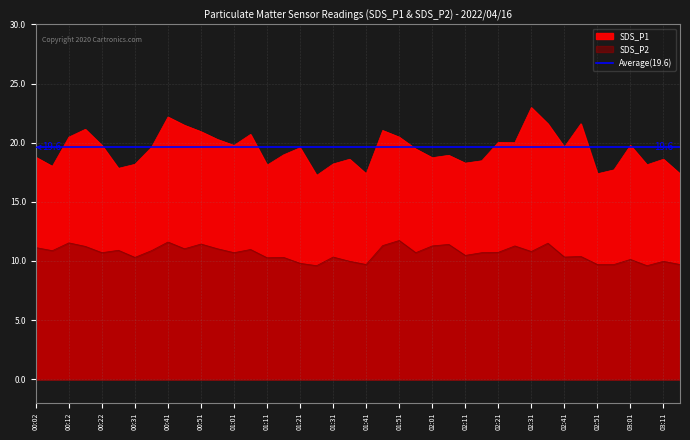

Is the value of SDS_P2 at 01:56 greater than the value of SDS_P1 at 00:02?

No